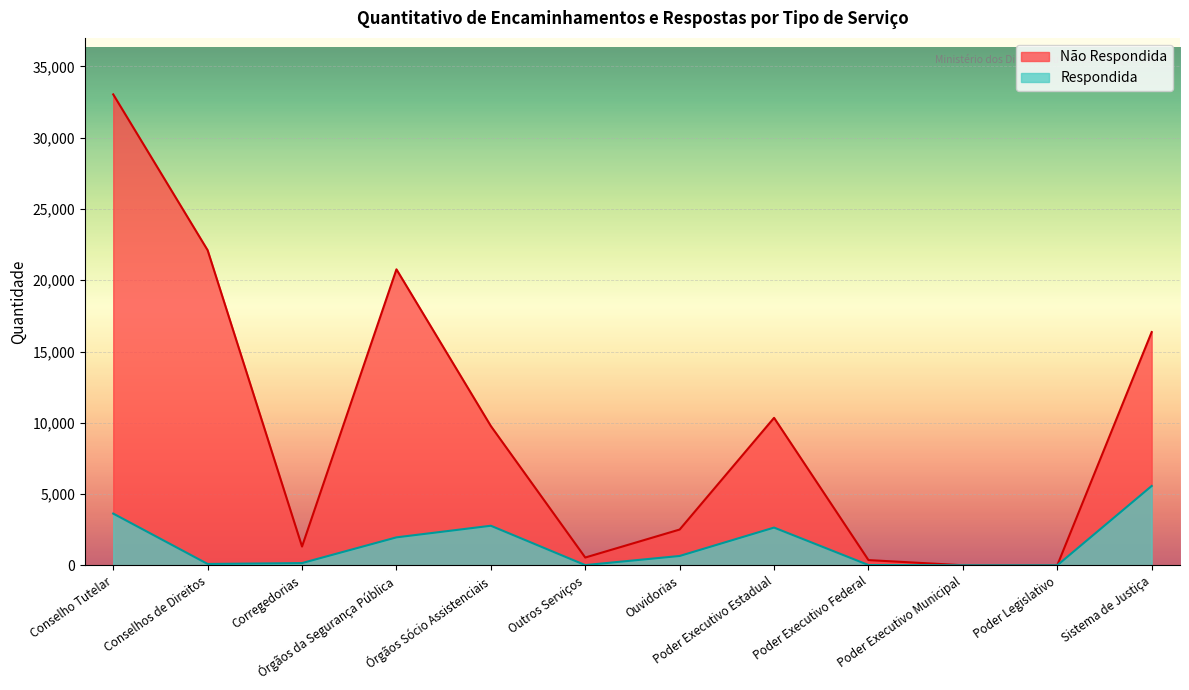

How many interior local valleys does the Respondida series have?

2